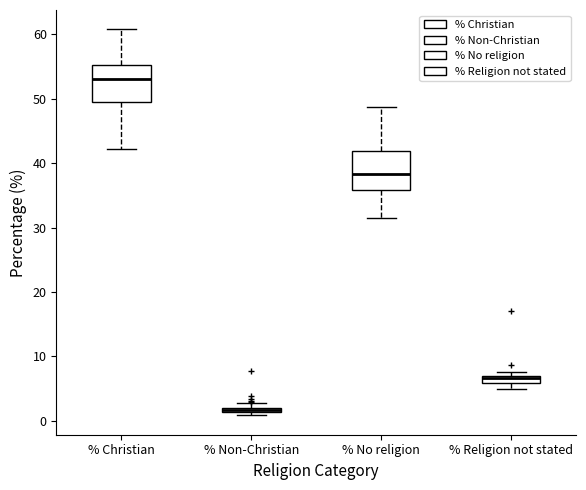

Where does the lower whisker of the box for % Christian end on the y-axis? The values are not printed on the chart, so give them approximately, as read against the axis.

42